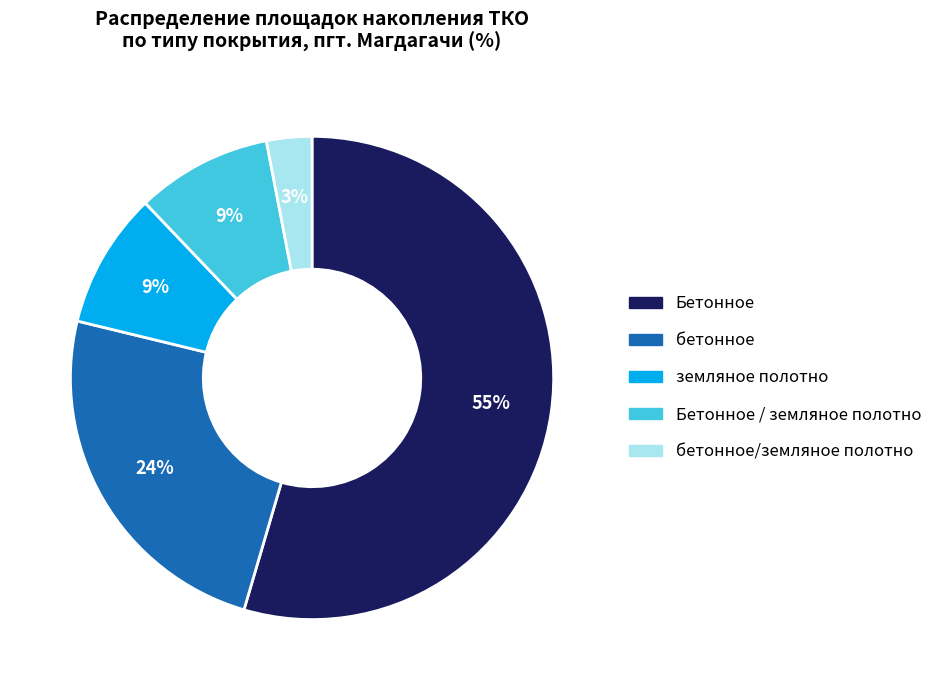

Does any single category account for the majority?

Yes